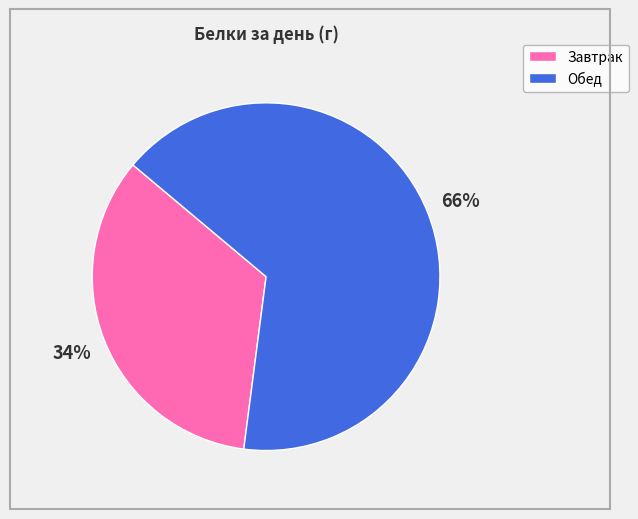

To the nearest percent, what is the combined percentage of Обед and Завтрак?

100%